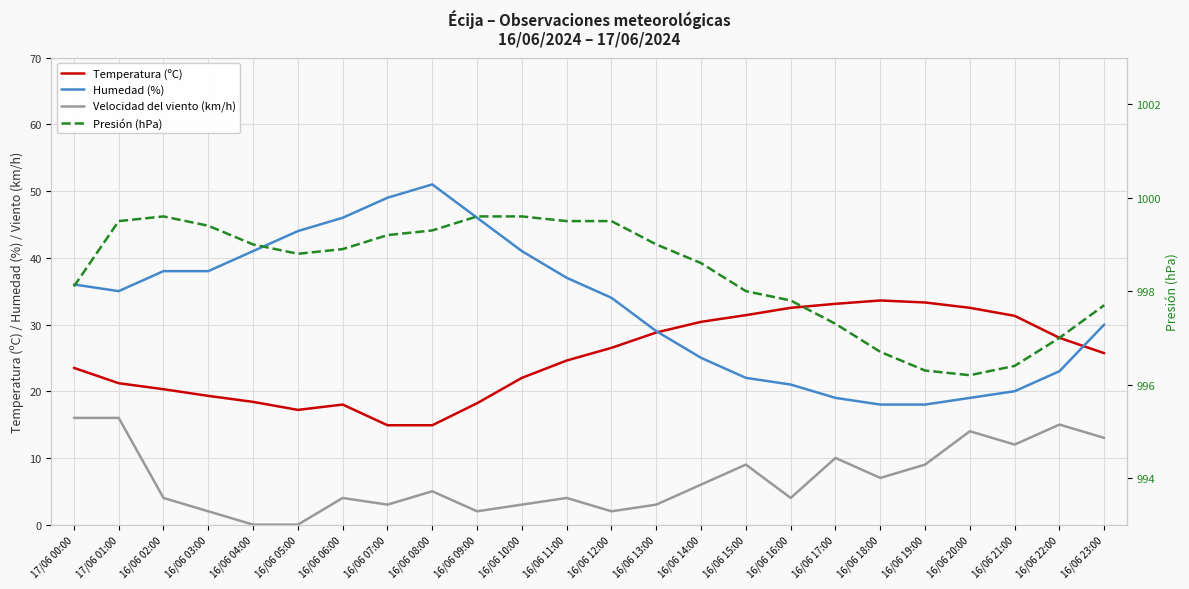

Count the number of categories in the chart.

24